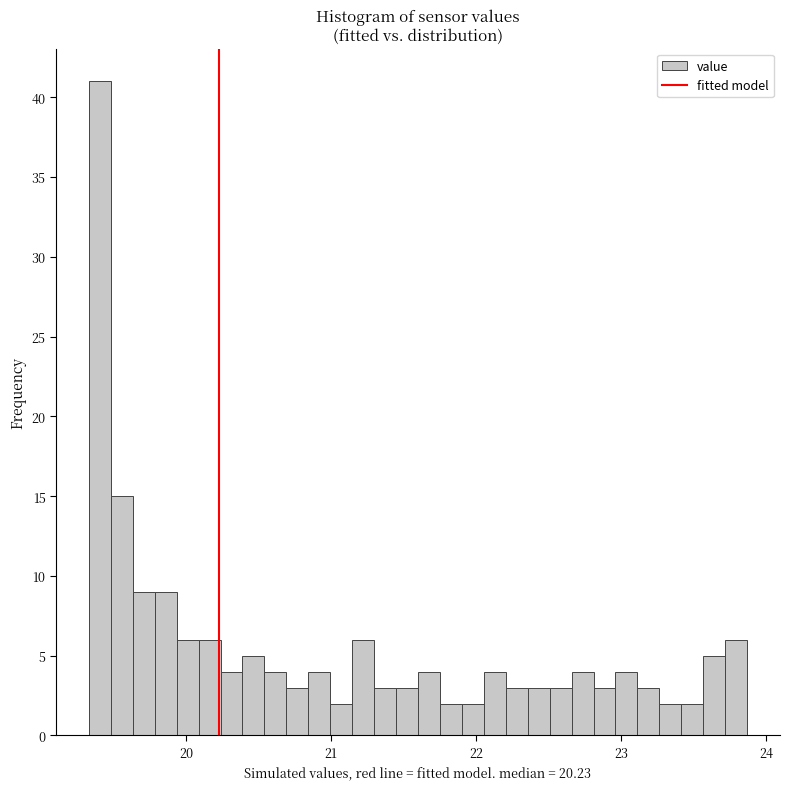

Read against the x-axis, roughly where is the centre of the tallest bar?

19.4